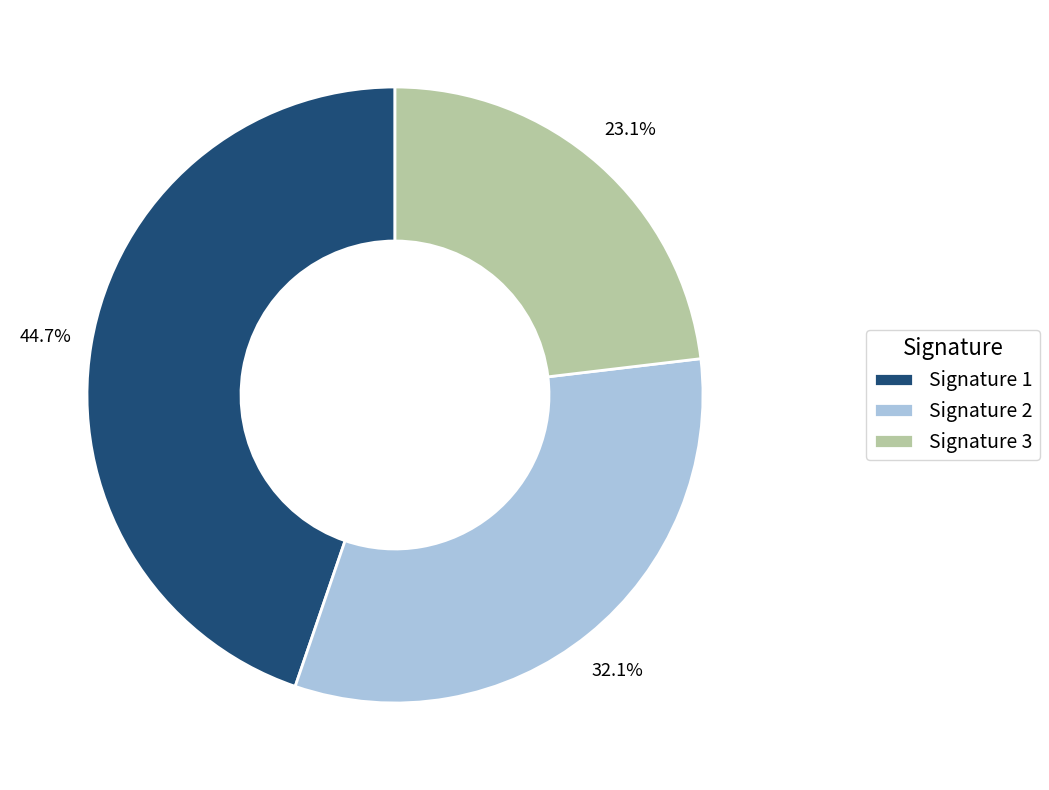

What is the total percentage of Signature 1 and Signature 2?

76.9%